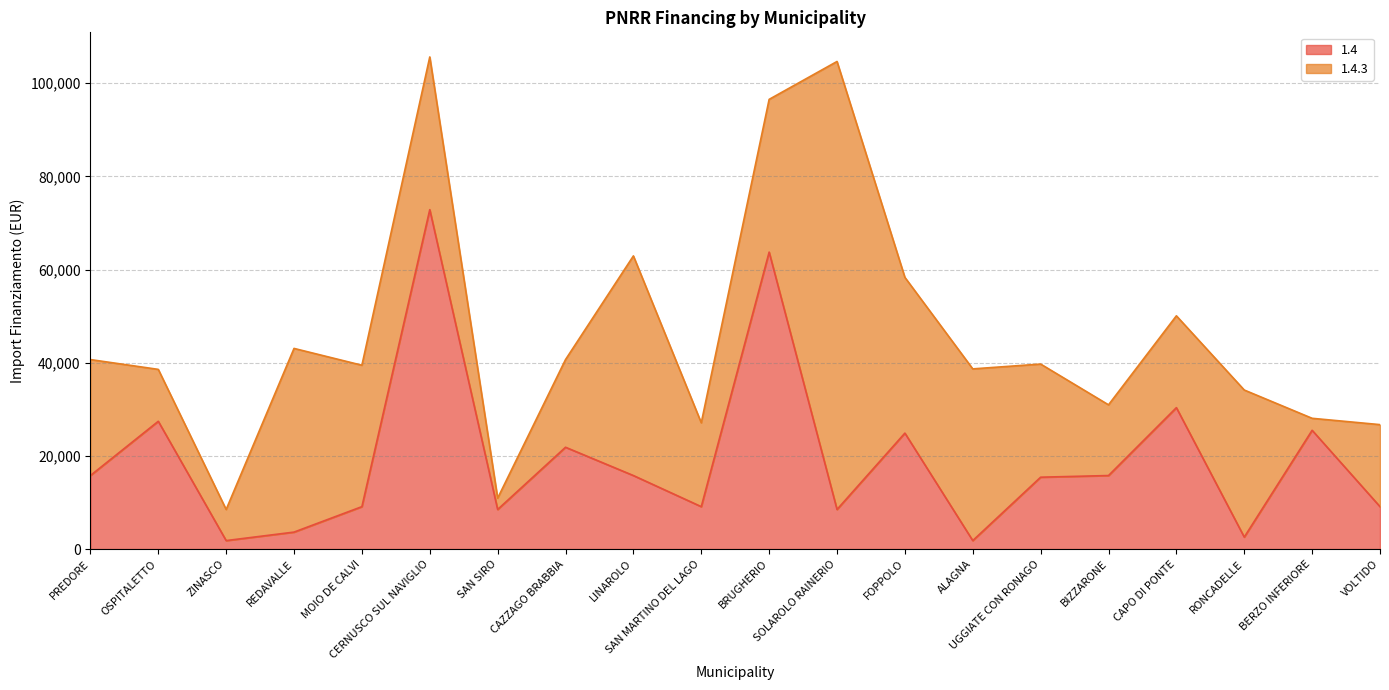

True or false: the data has more than 2 interior local peaks.

True